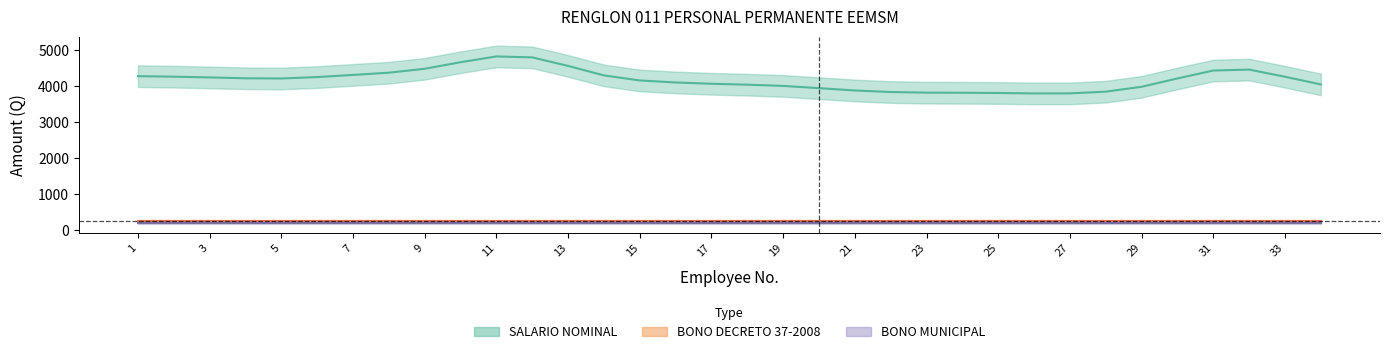

True or false: BONO MUNICIPAL and SALARIO NOMINAL intersect in this chart.

False